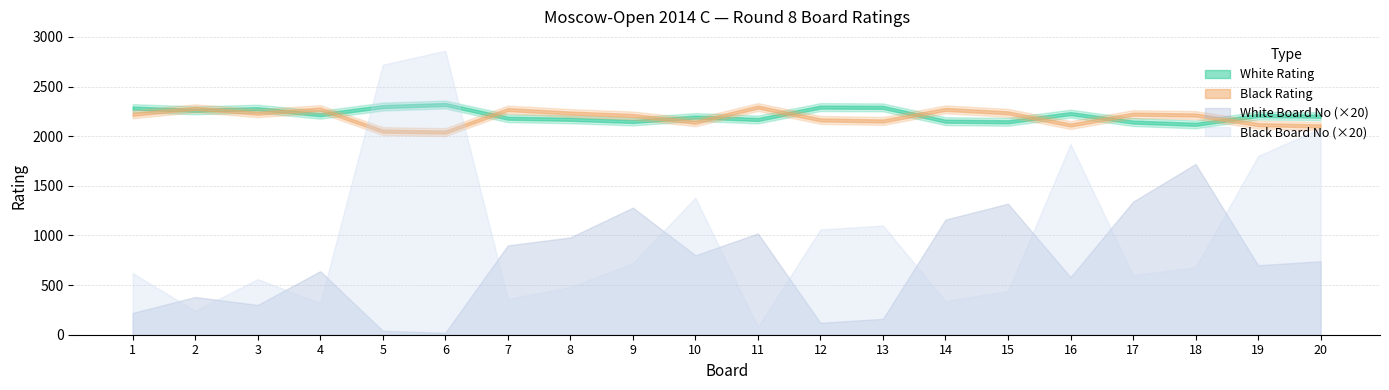

Which series ends up on top after the final intersection of Black Rating and White Rating?

White Rating